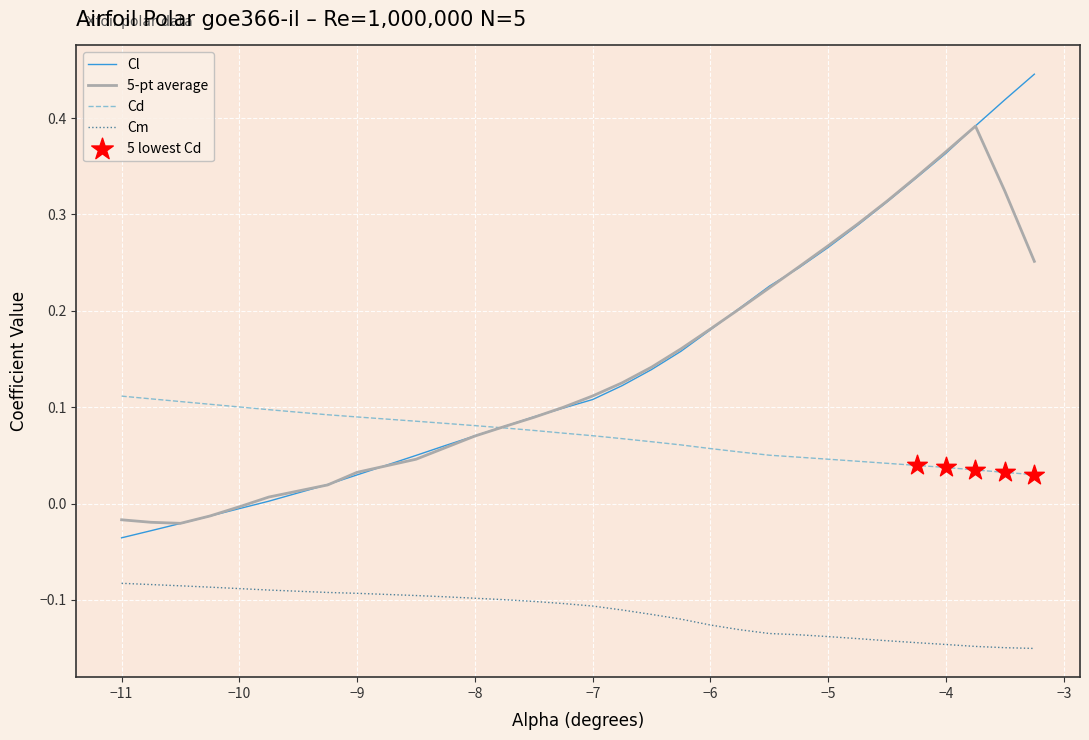

True or false: Cm and Cl intersect in this chart.

False